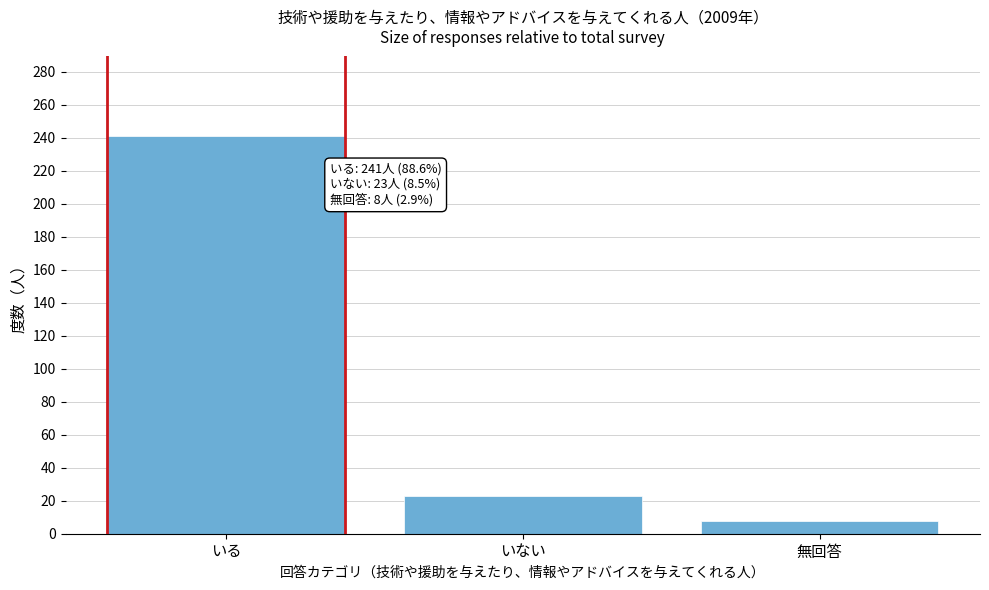

Reading left to right, list all the values displayed in this chart.

いる=241	いない=23	無回答=8